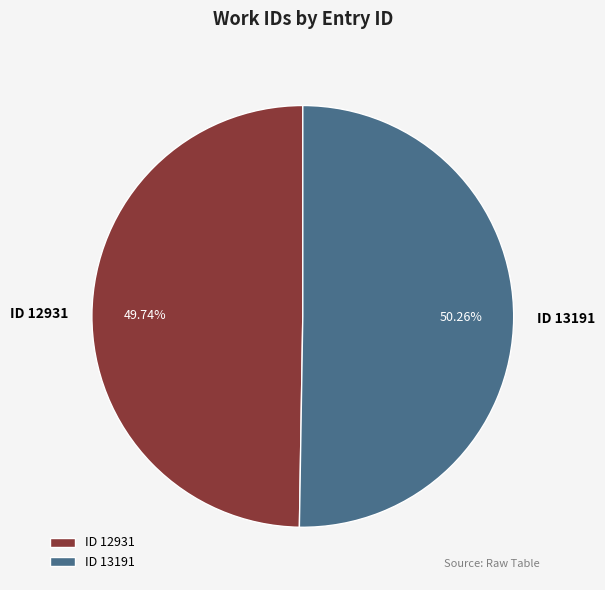

What is the largest slice in the pie chart?

ID 13191